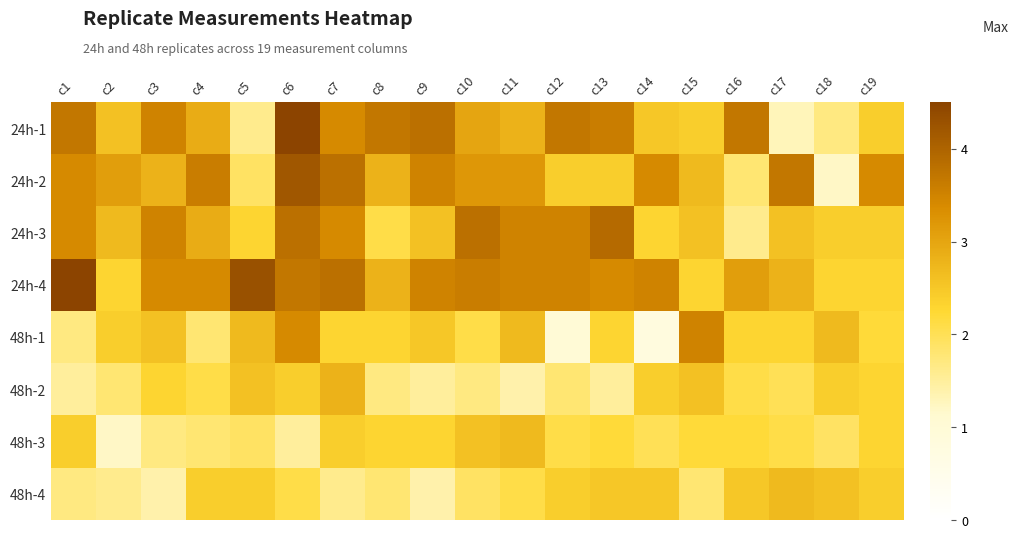

Rank the series at c12 from lowest to highest value.

48h-1, 48h-2, 48h-3, 24h-2, 48h-4, 24h-3, 24h-4, 24h-1